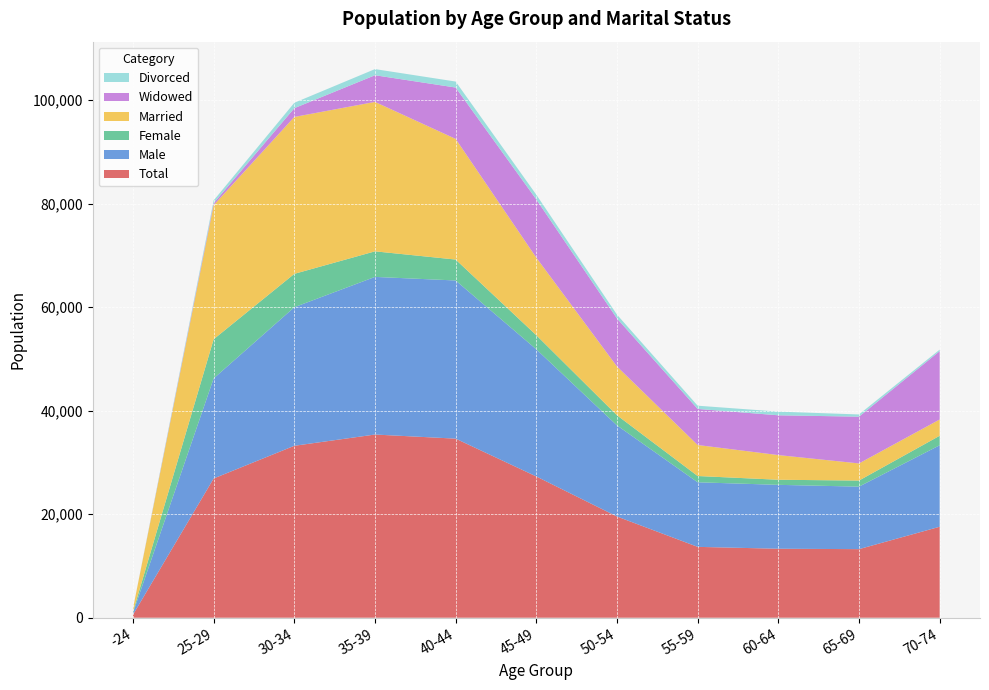

Reading left to right, list all the values displayed in this chart.

Total: 587	26902	33218	35392	34599	27290	19556	13690	13328	13250	17576
Male: 361	19327	26771	30454	30557	24563	17600	12477	12345	12078	15742
Female: 226	7575	6447	4938	4042	2727	1956	1213	983	1172	1834
Married: 579	25908	30313	28871	23308	14984	9427	5990	4767	3310	3146
Widowed: 0	387	1696	5151	9925	11246	9274	6971	7685	9034	13206
Divorced: 0	533	1041	1187	1156	913	737	623	712	428	291